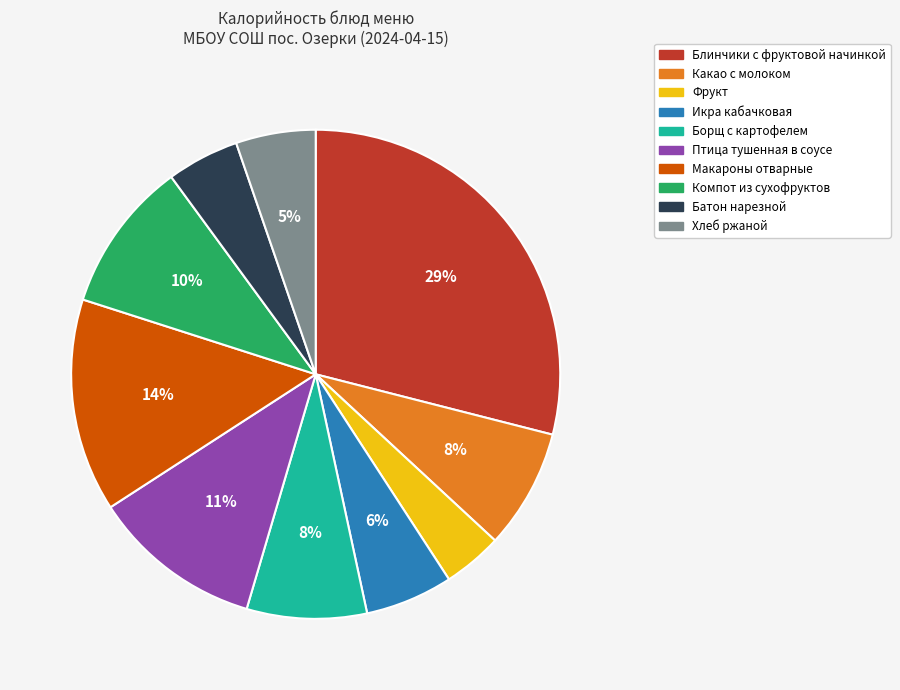

Which slice is the smallest?

Фрукт